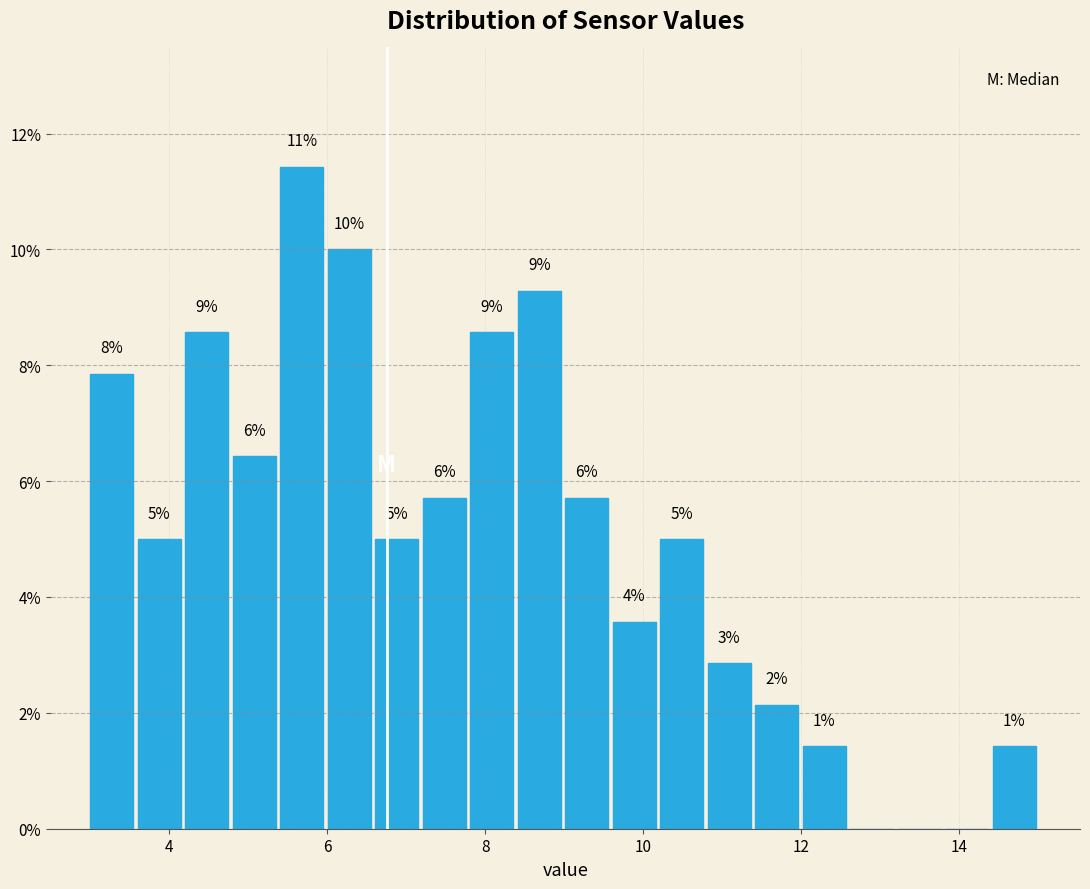

Read against the x-axis, roughly where is the centre of the tallest bar?

5.6